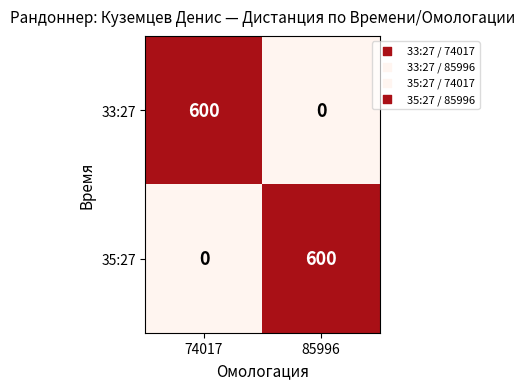

Reading left to right, extract all data points from this chart.

33:27: 600	0
35:27: 0	600